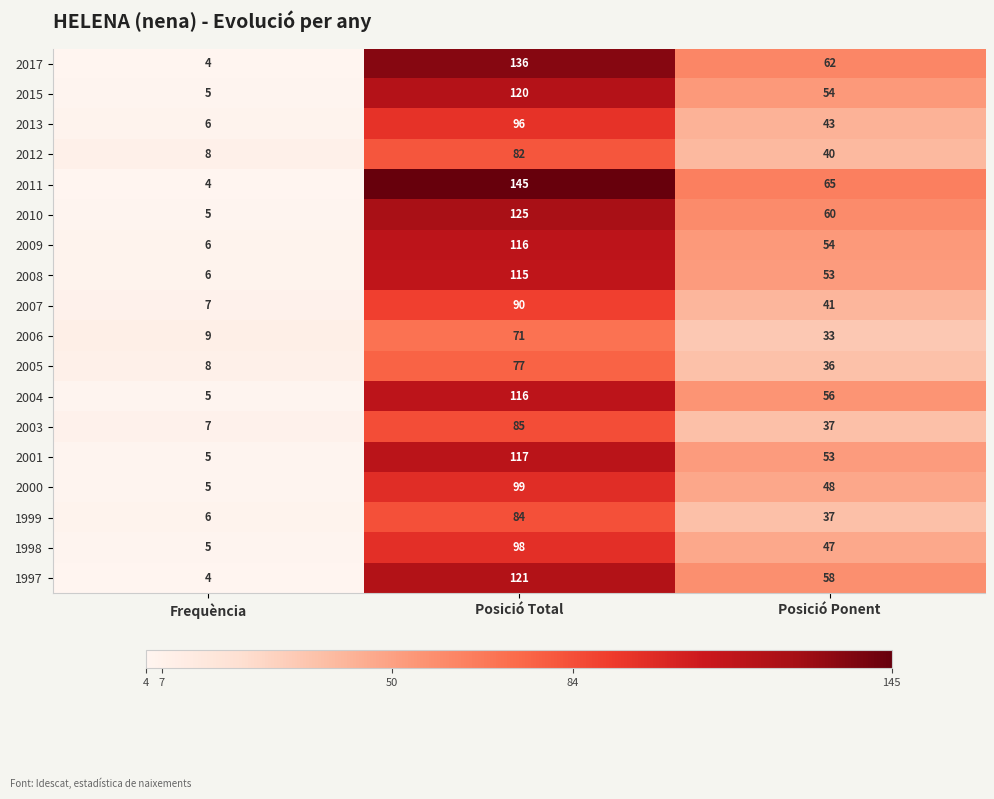

What value does the 2001 series have at Frequència, to the nearest 5?

5